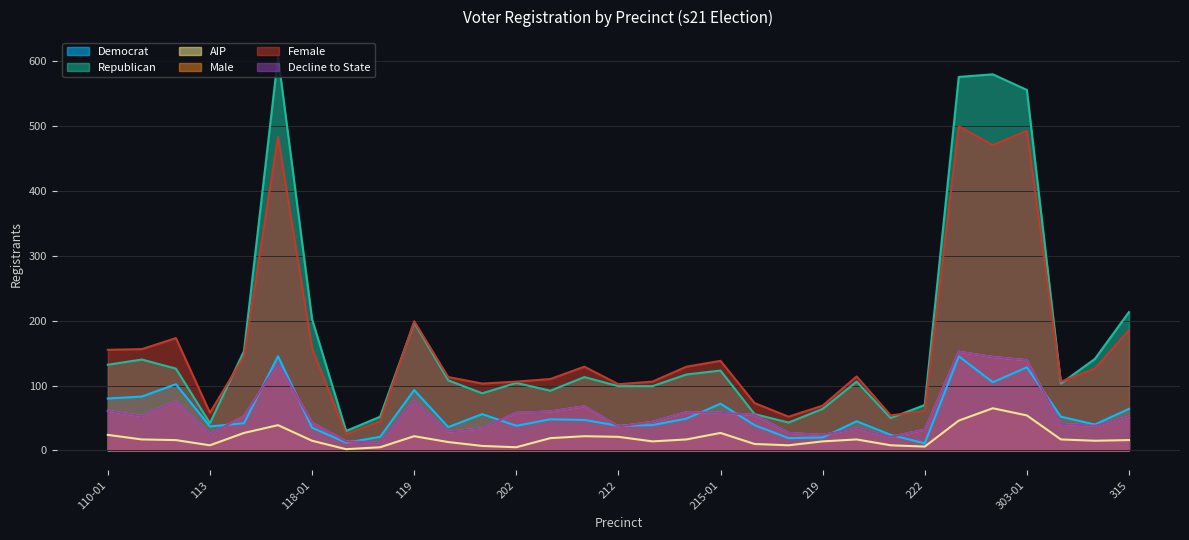

True or false: dem has a value of 53 at 113.

False